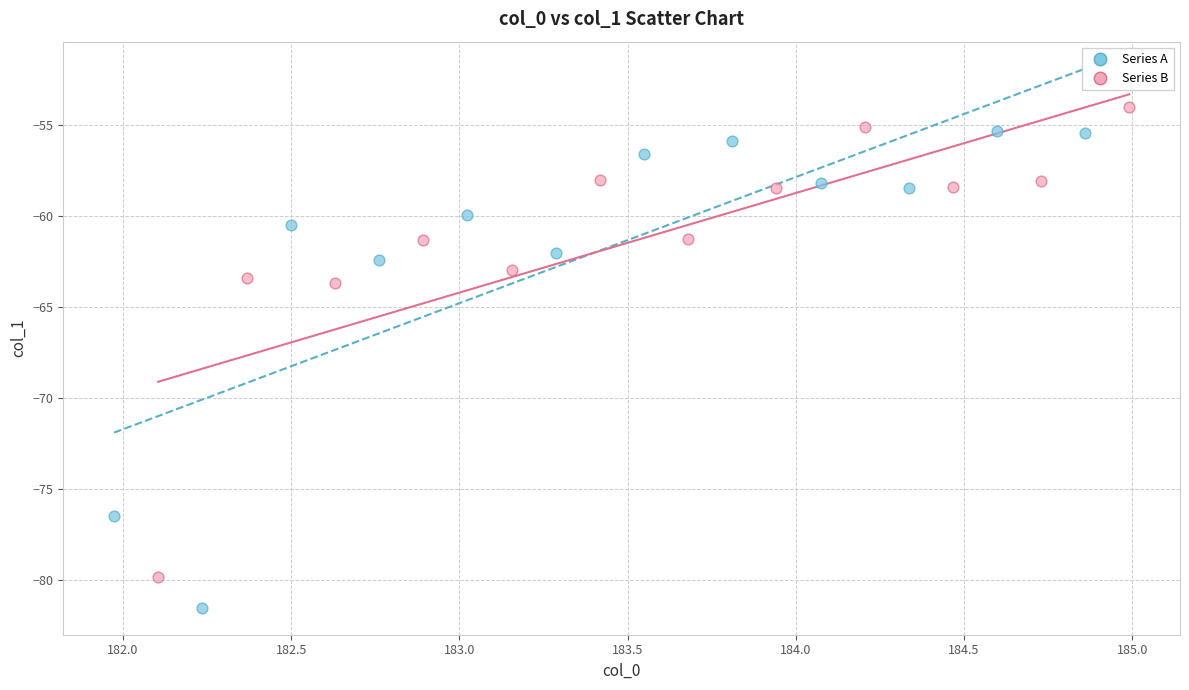

Which series reaches the minimum Y coordinate?

Series A